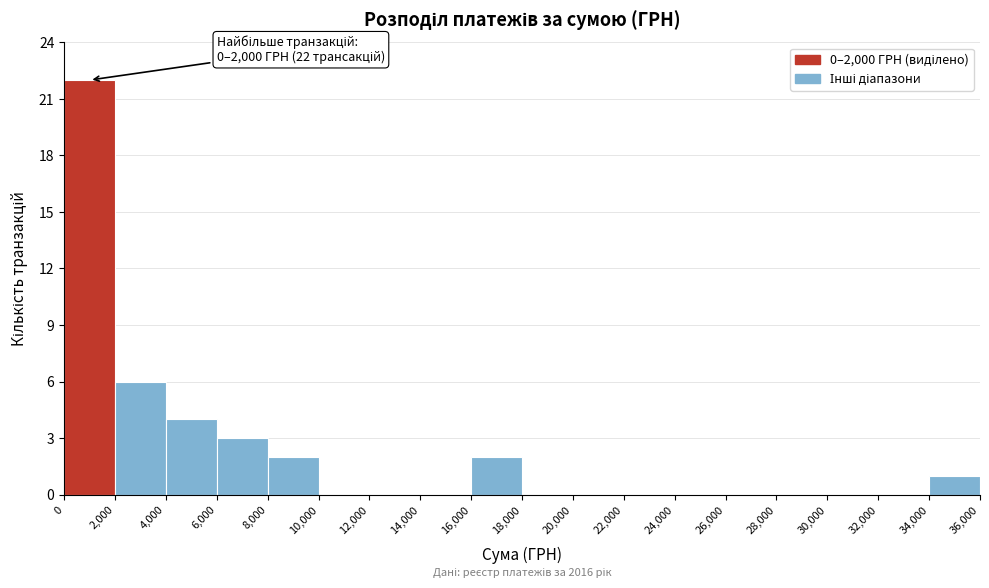

Which range on the x-axis has the tallest bar?

0 to 2,000